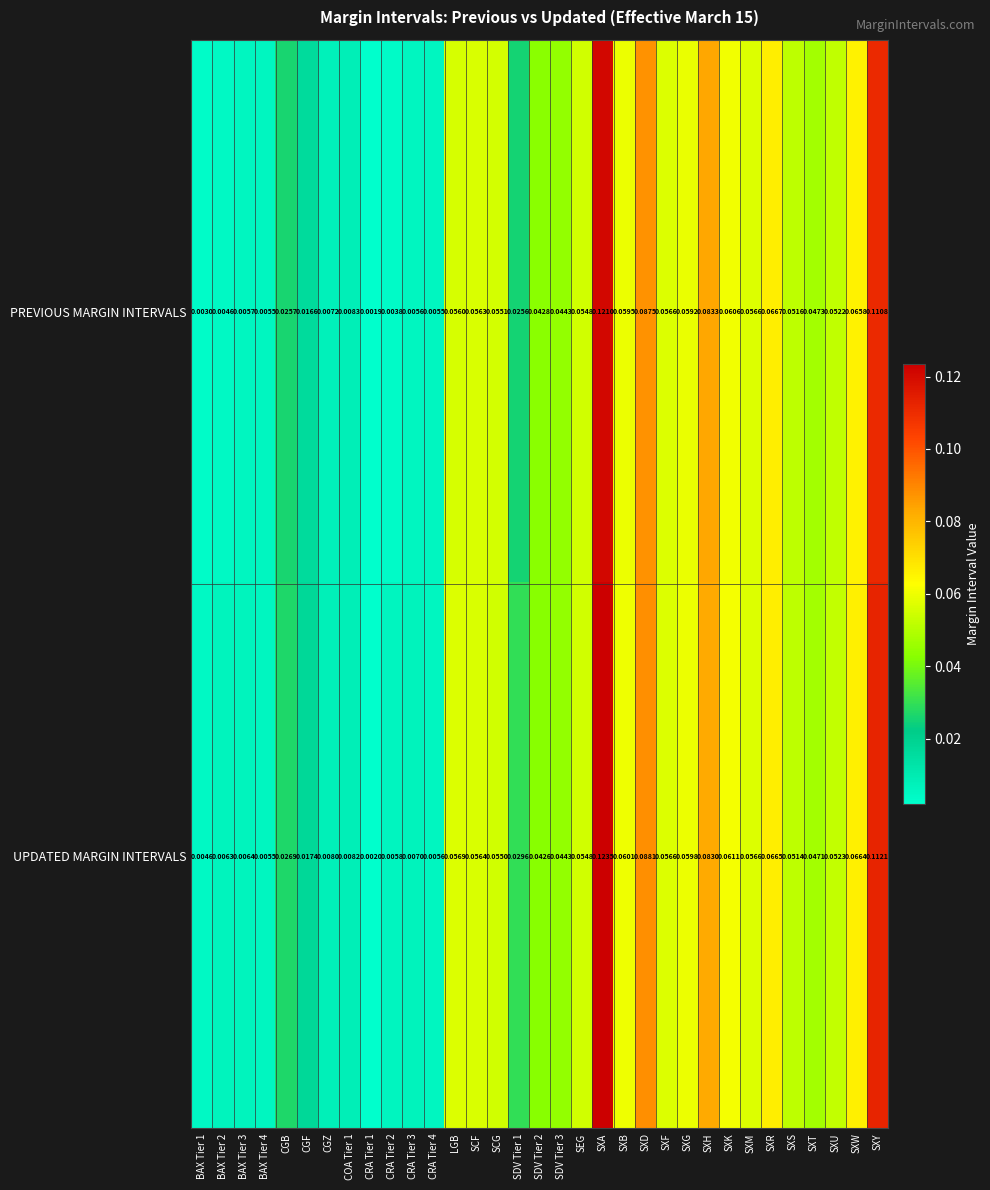

Is the value of UPDATED MARGIN INTERVALS at SXU greater than the value of PREVIOUS MARGIN INTERVALS at SXG?

No